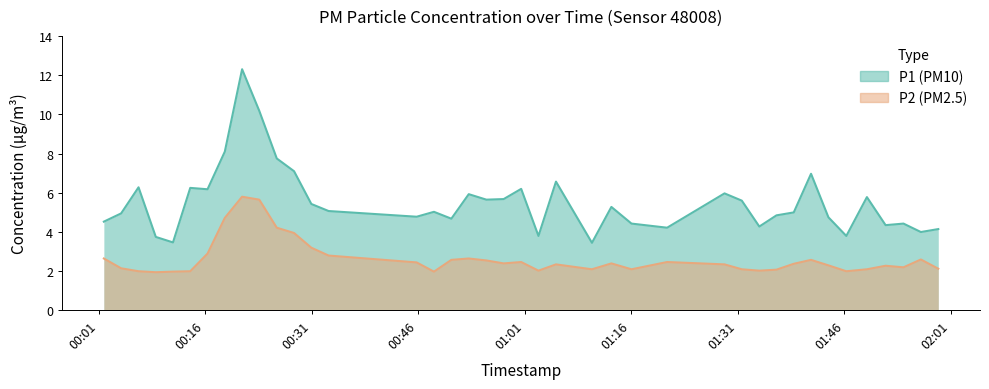

What is the maximum value shown in the chart?

12.3